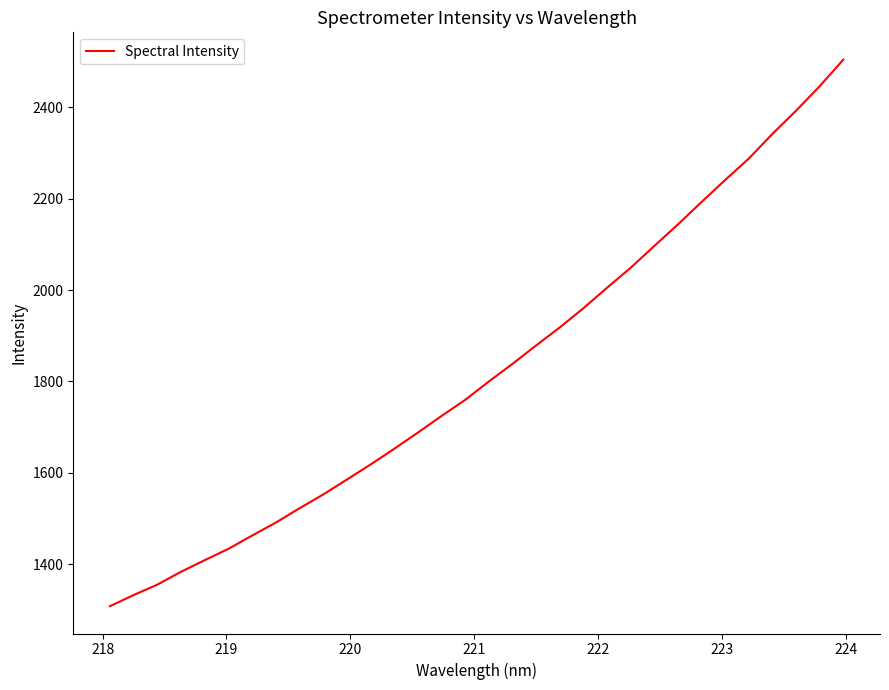

What is the difference between the maximum and minimum values?

1196.7